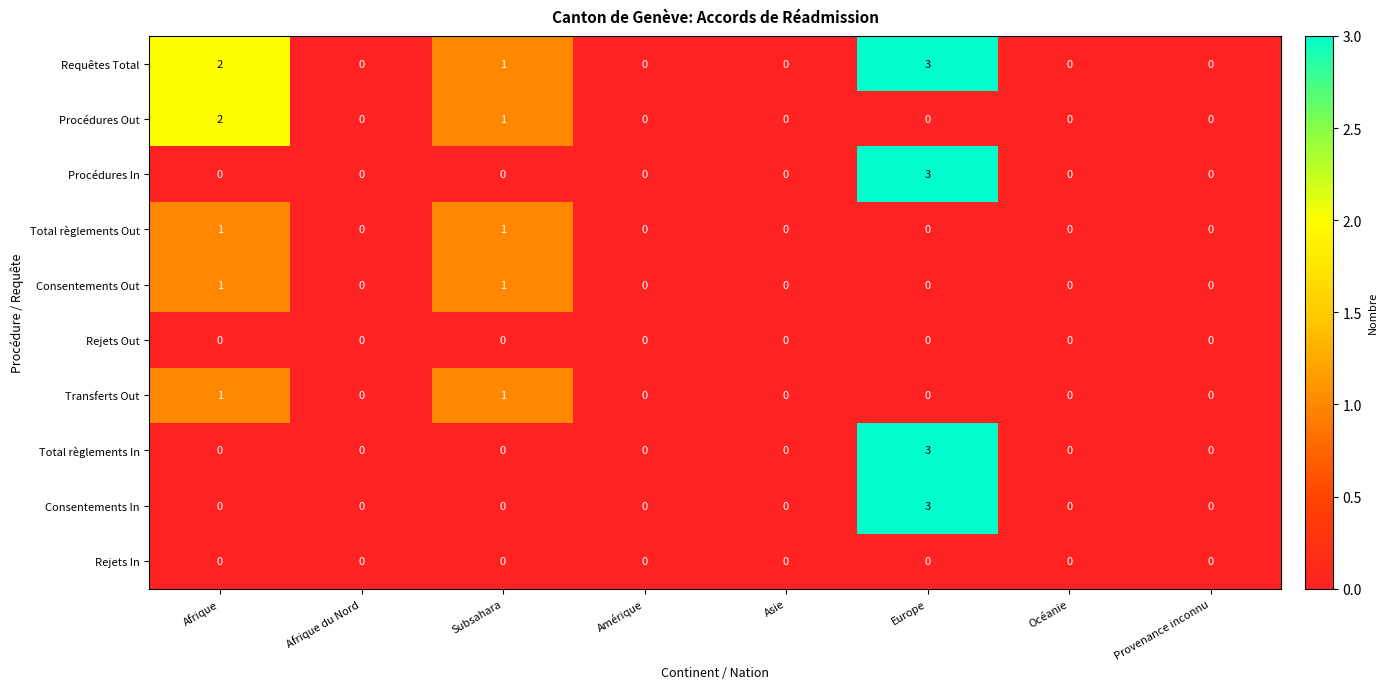

The Consentements In series shows 1 at Asie. True or false?

False